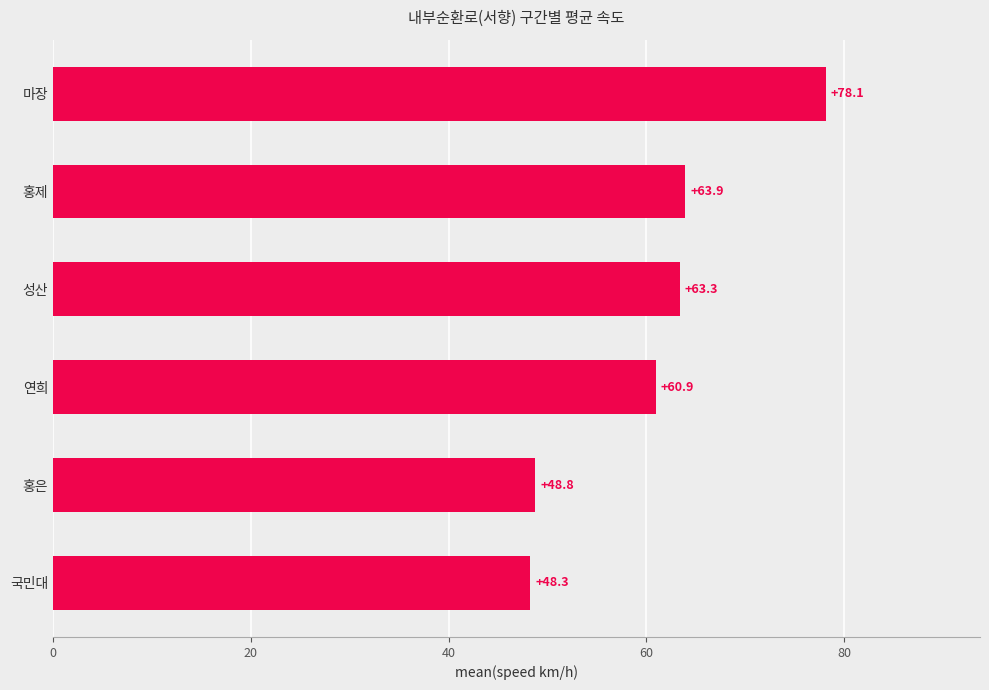

How many values are below 63?

3